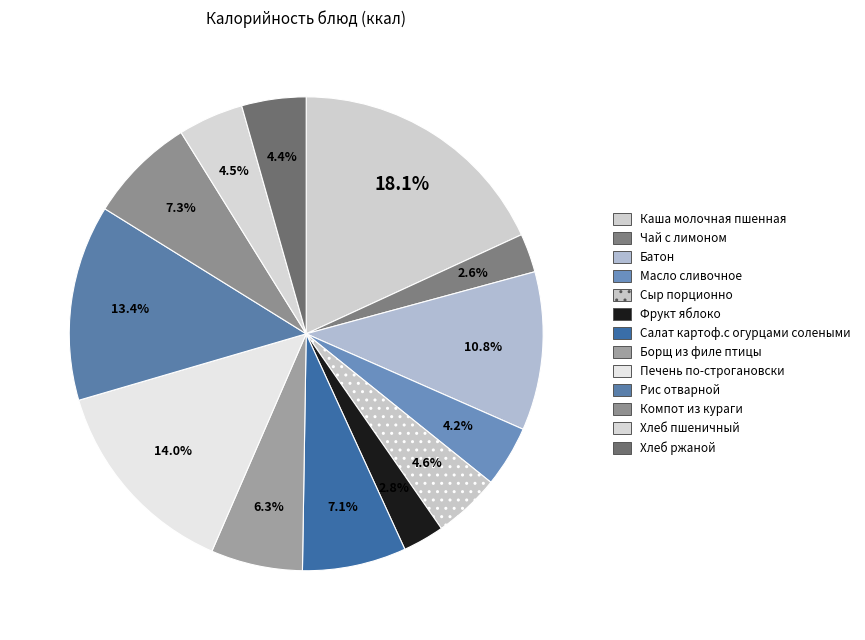

Is it true that Рис отварной is 25% of the pie?

False